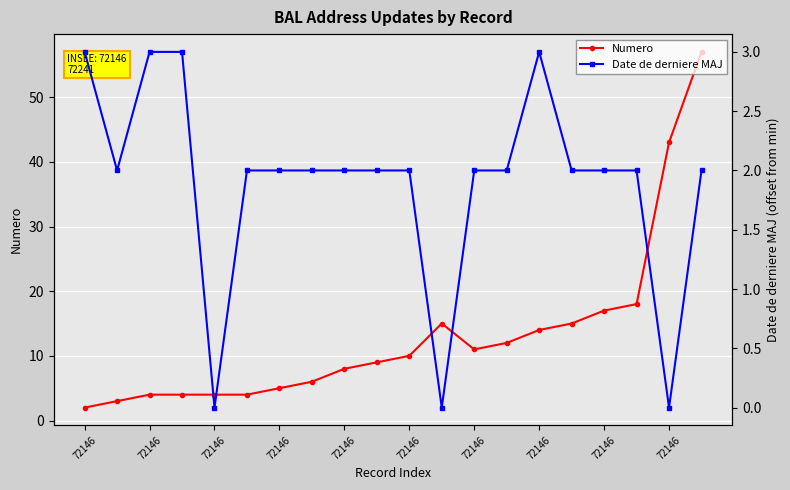

How many lines are shown in the chart?

2